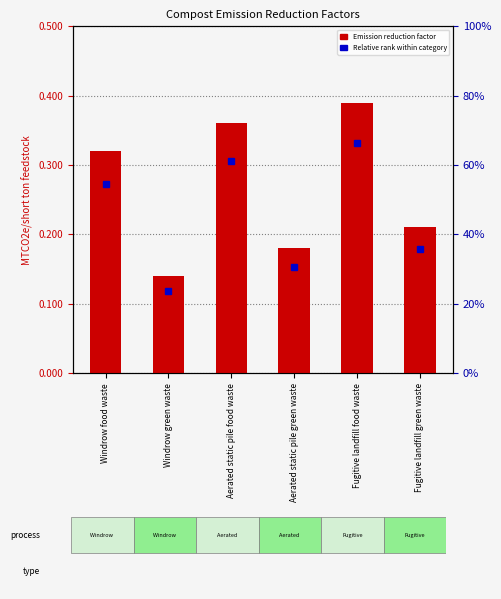

What is the difference between the maximum and minimum values?

0.2